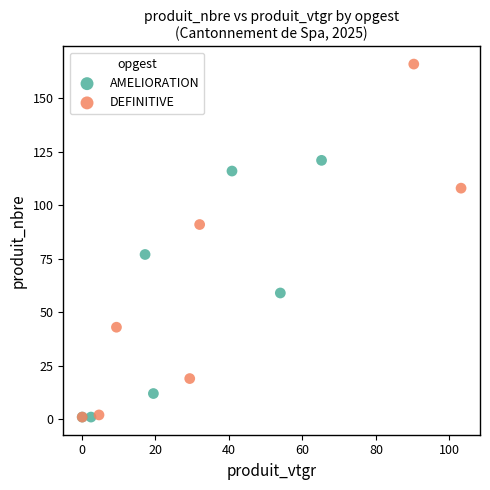

What are all the series names shown in the legend?

AMELIORATION, DEFINITIVE